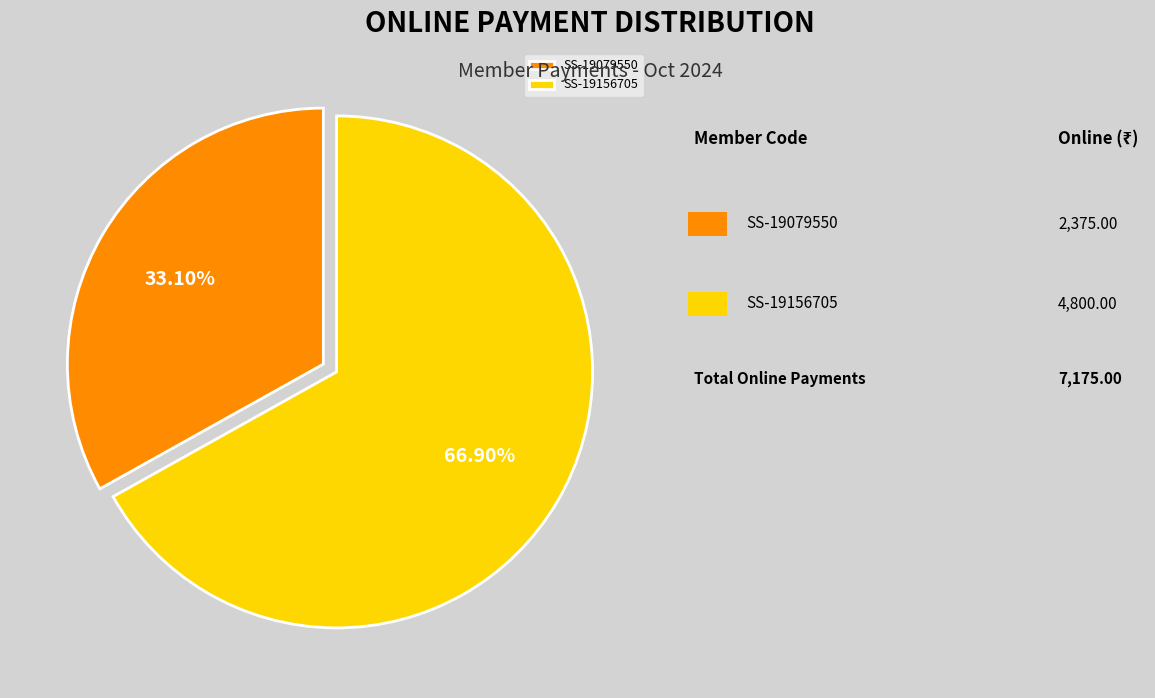

What is the ratio of the value at SS-19156705 to the value at SS-19079550?

2.0